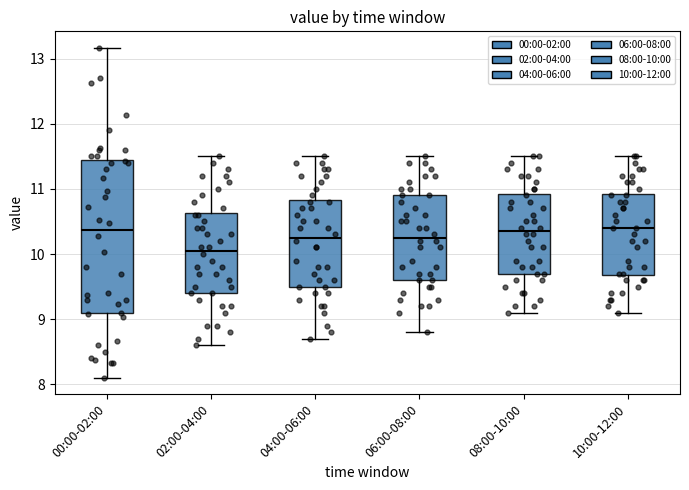

Where does the lower whisker of the box for 02:00-04:00 end on the y-axis? The values are not printed on the chart, so give them approximately, as read against the axis.

8.6